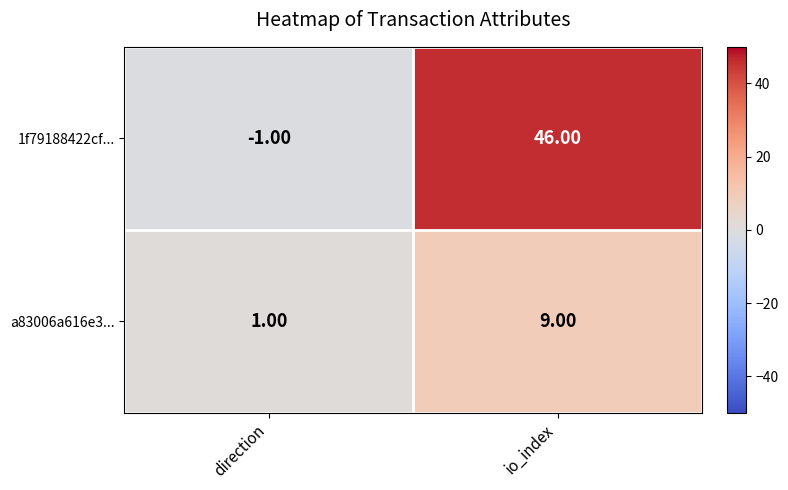

What is the sum of the 1f79188422cf... values at direction and io_index?

45